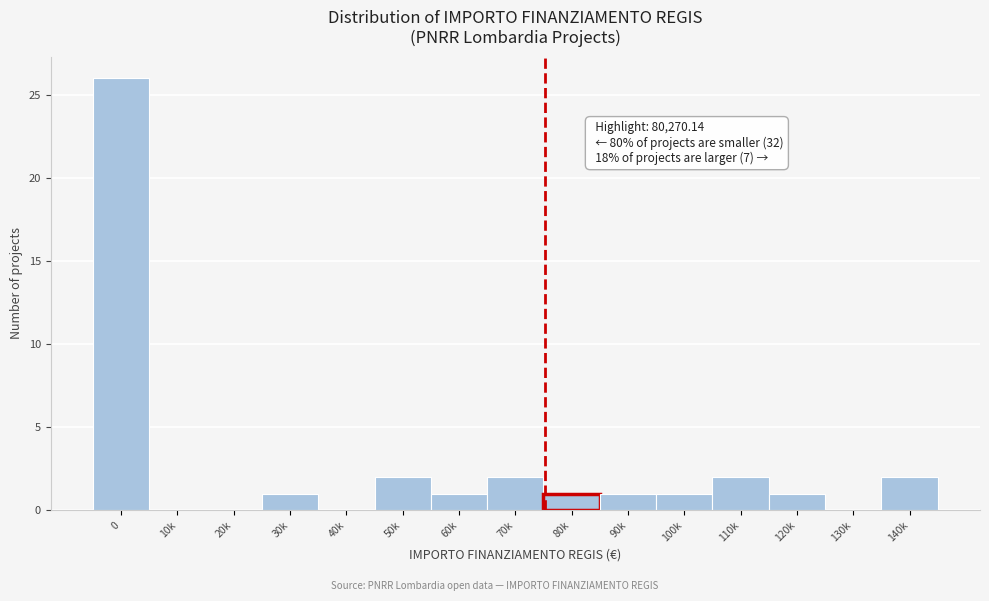

Reading left to right, extract all data points from this chart.

0=26	10k=0	20k=0	30k=1	40k=0	50k=2	60k=1	70k=2	80k=1	90k=1	100k=1	110k=2	120k=1	130k=0	140k=2